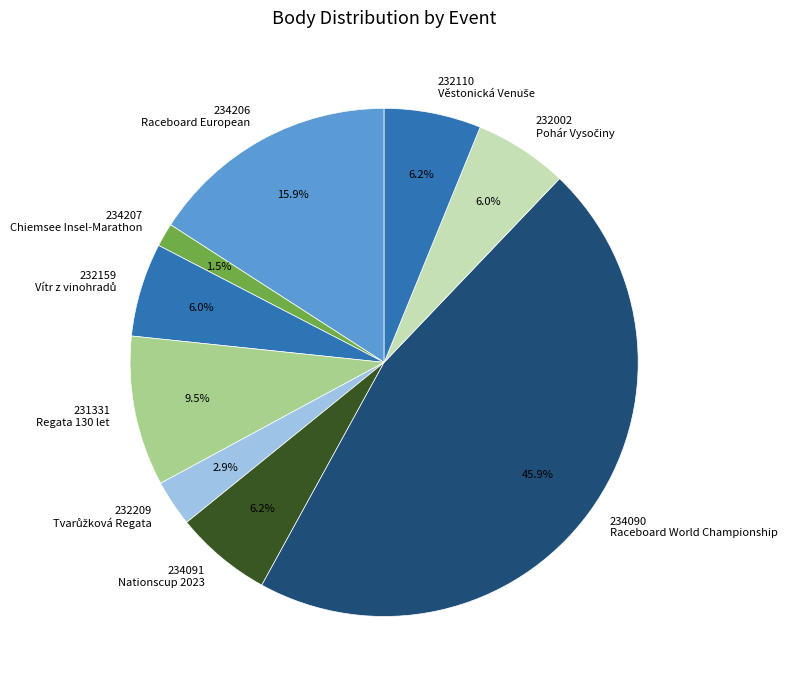

Which slice is the largest?

234090 Raceboard World Championship